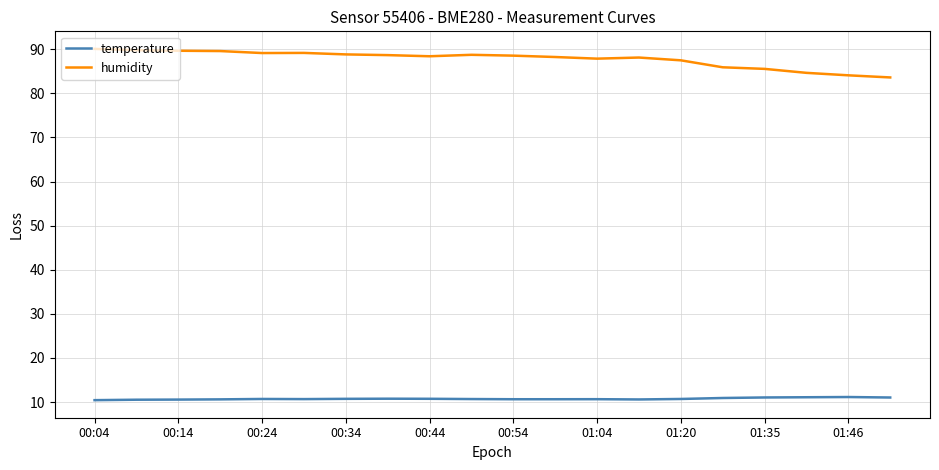

Count the number of categories in the chart.

20